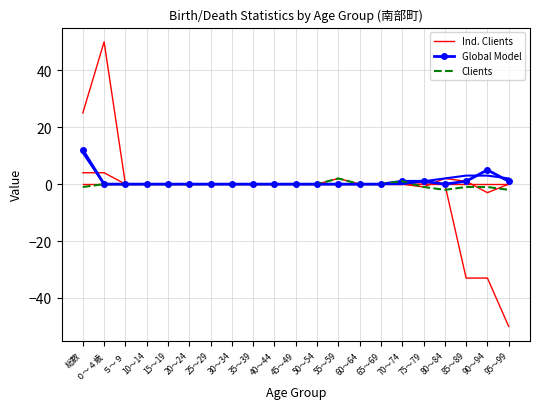

True or false: Clients has a value of 0 at 25～29.

True